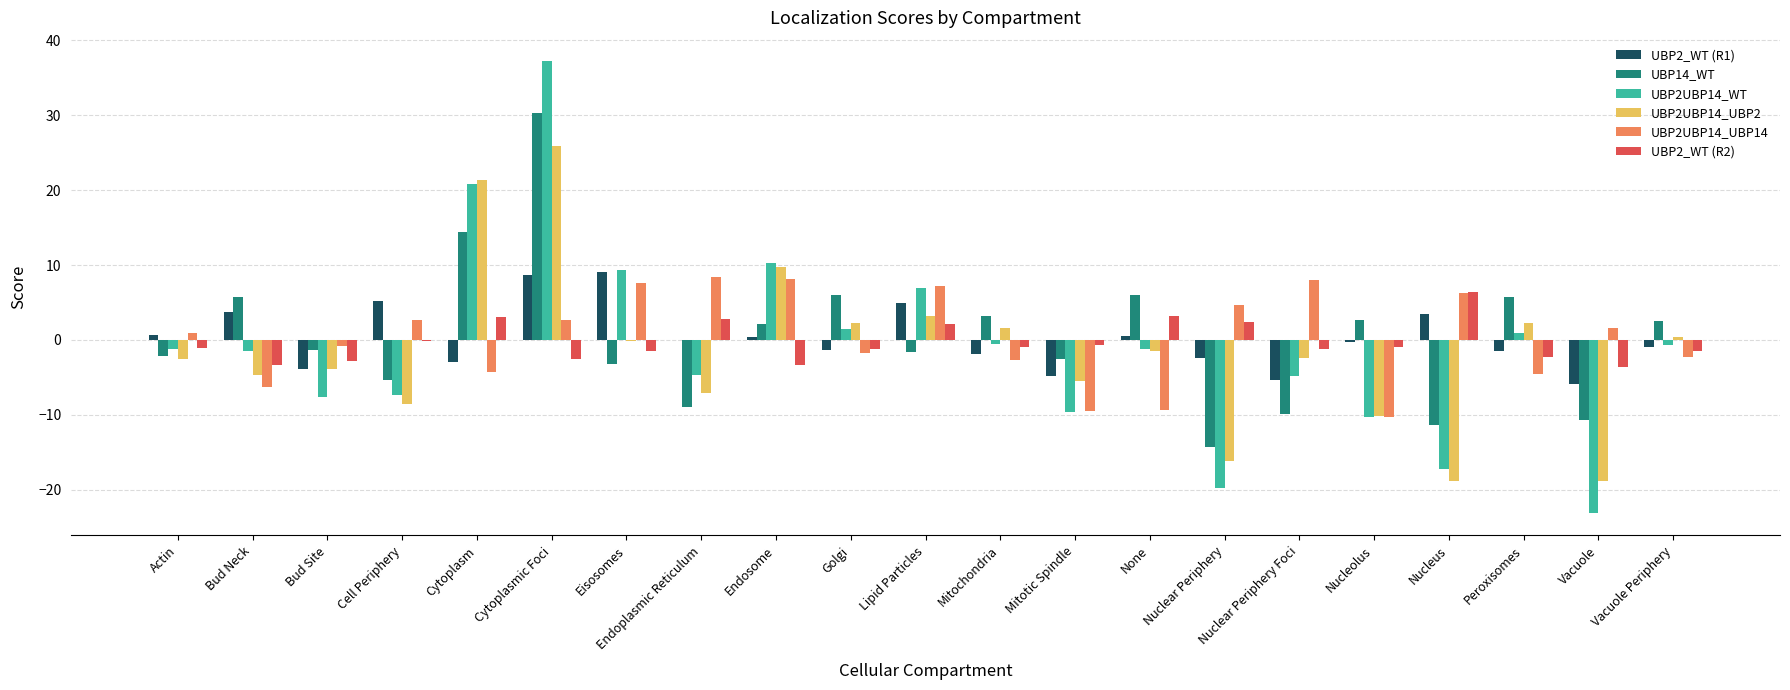

Which series has the widest spread of values?

UBP2UBP14_WT